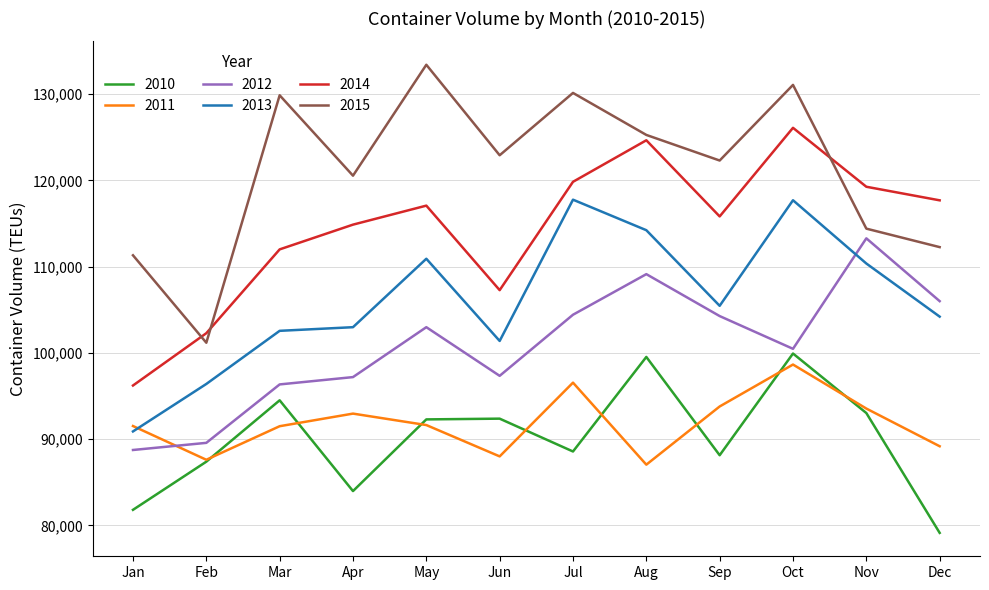

List the series in order of their peak value, lowest first.

2011, 2010, 2012, 2013, 2014, 2015